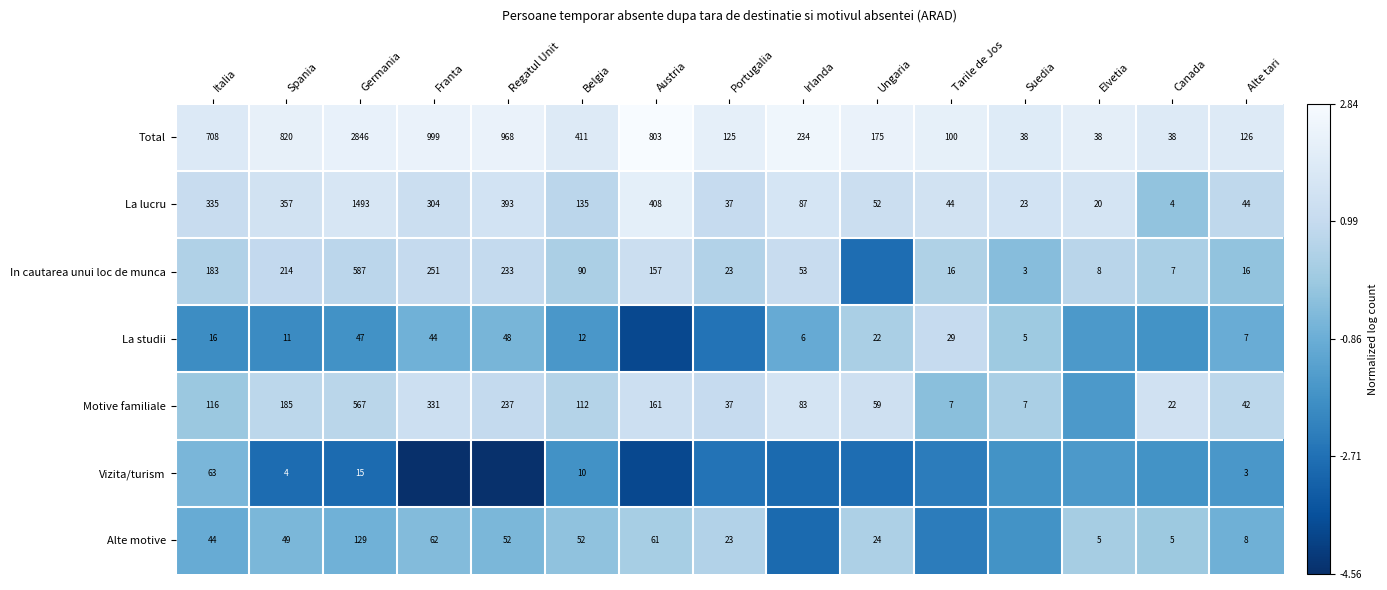

Which category has the highest value across all series?

Austria